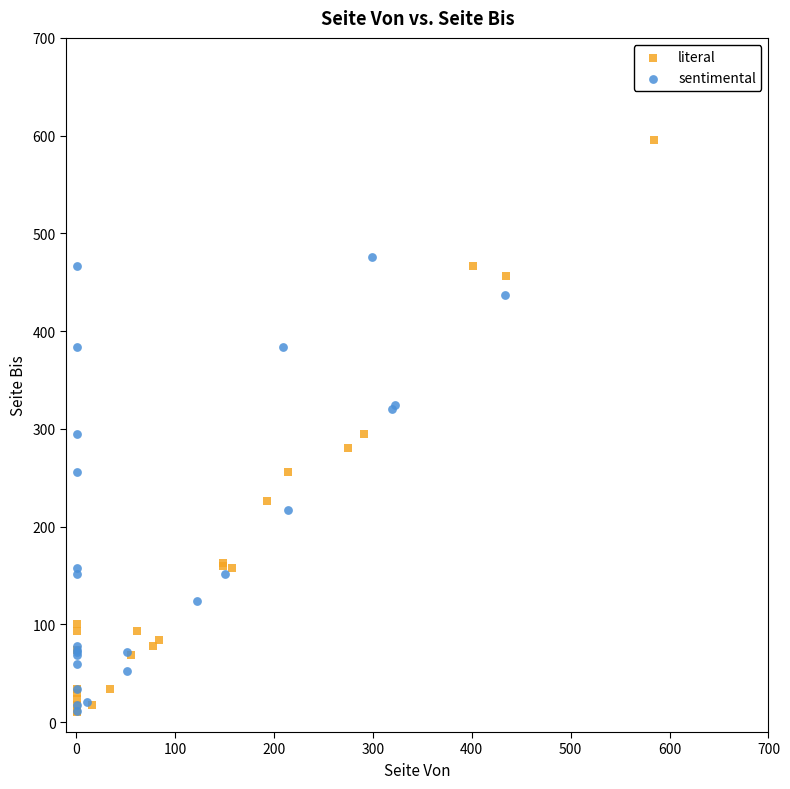

Which series reaches the maximum Y coordinate?

literal